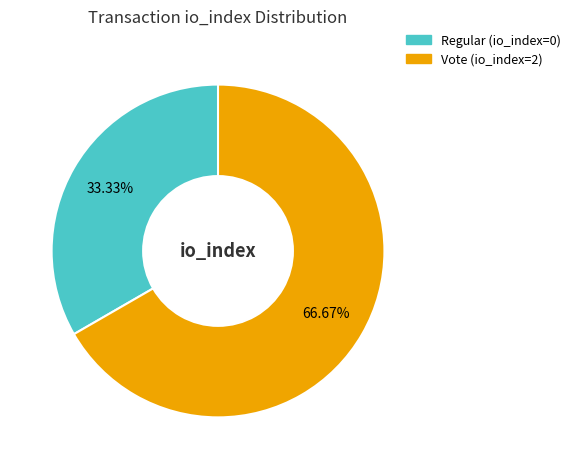

Between Regular (io_index=0) and Vote (io_index=2), which is larger?

Vote (io_index=2)